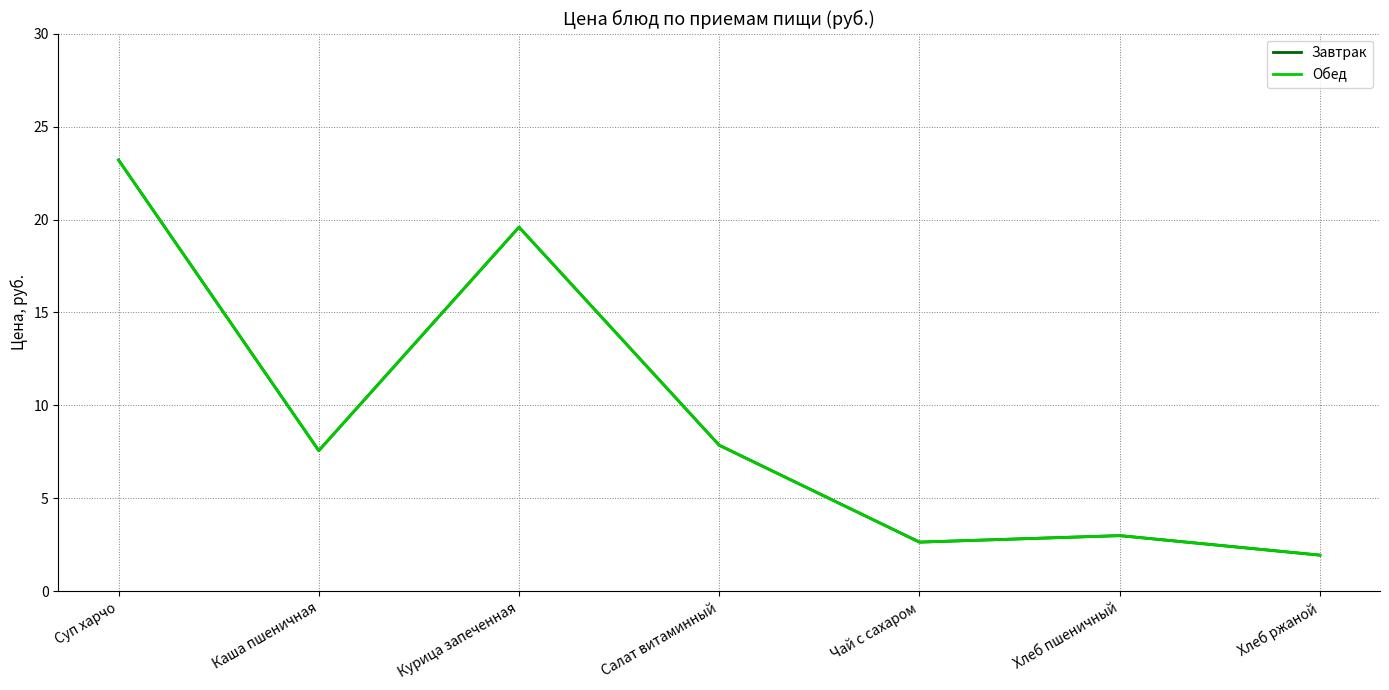

The Завтрак series shows 11.6 at Суп харчо. True or false?

False